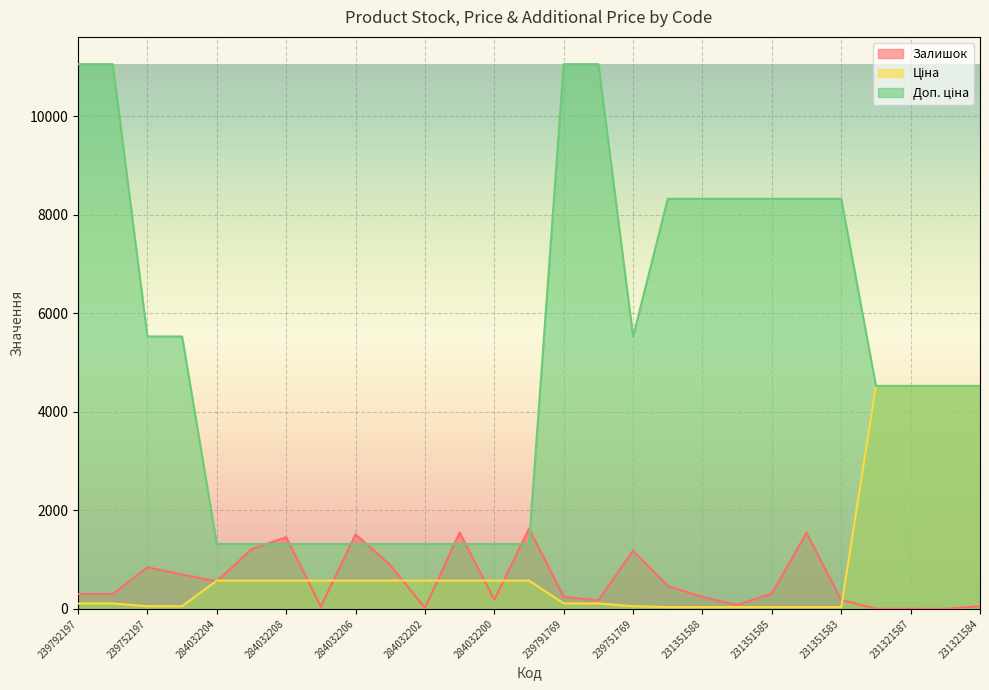

Which series has the largest total across all categories?

Доп. ціна